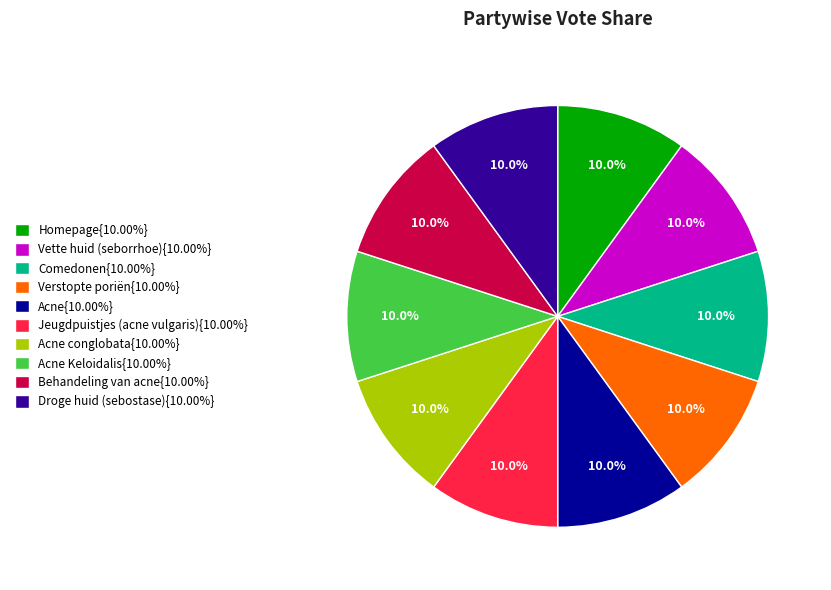

Does any single category account for the majority?

No